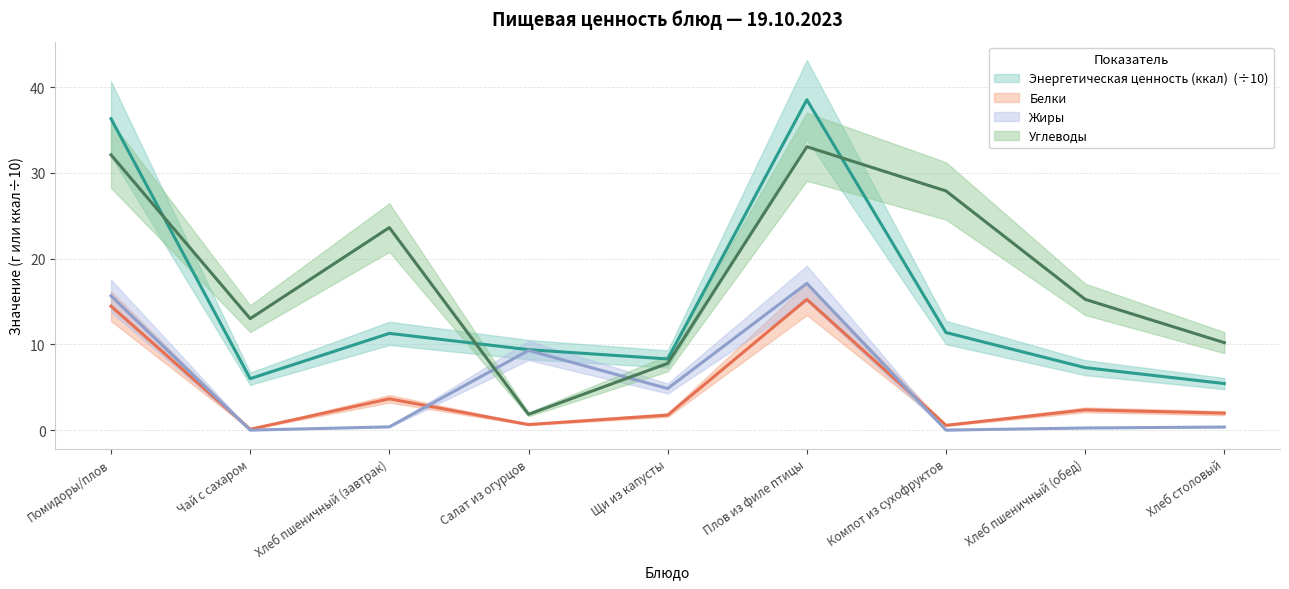

What are all the series names shown in the legend?

Энергетическая ценность (ккал), Белки, Жиры, Углеводы